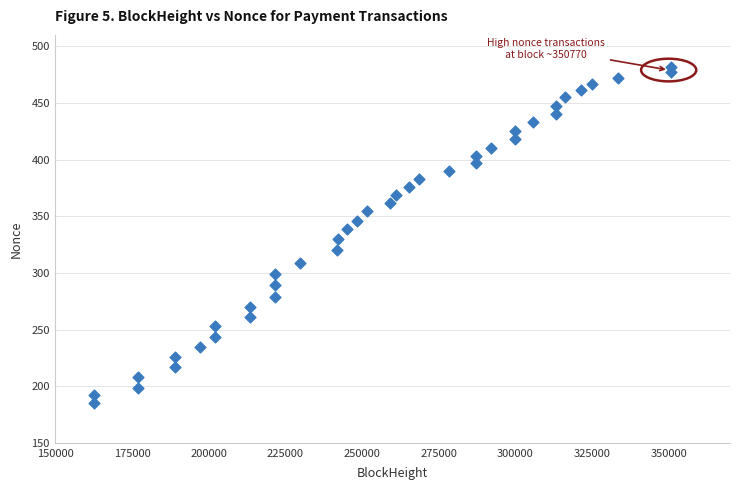

What is the range of Y values (max minus min)?

297